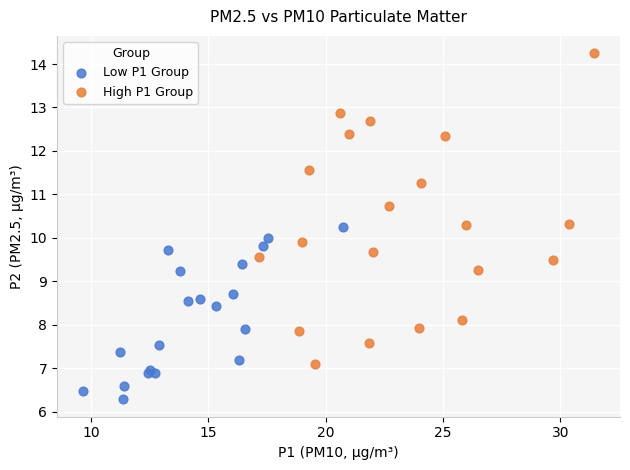

Which series contains the lowest Y value?

Low P1 Group